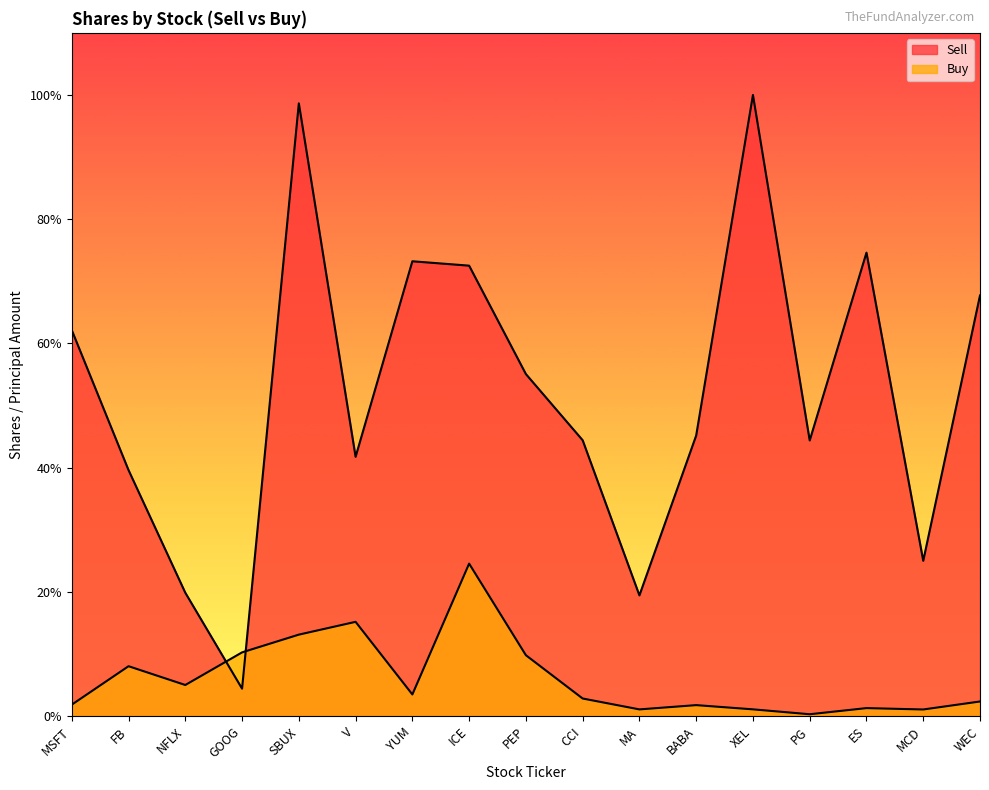

Where is Sell nearest to the value 52?

PEP